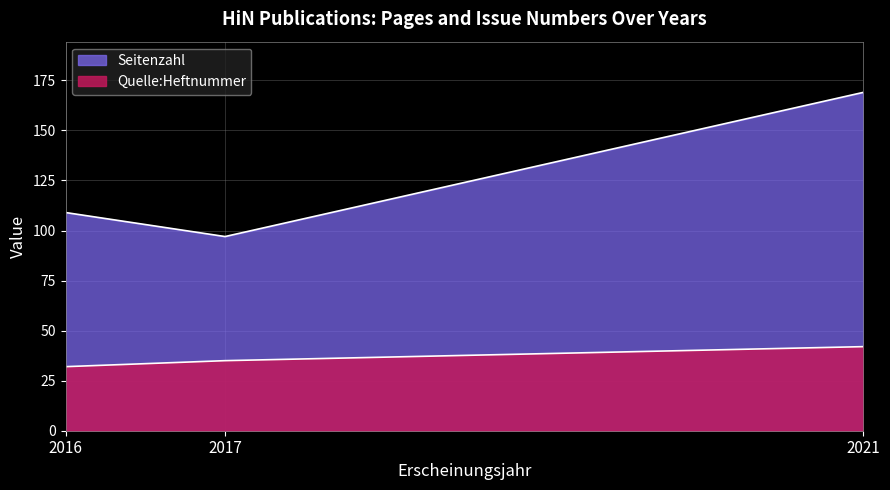

What is the value of the Seitenzahl point at the 2nd from the left?

97